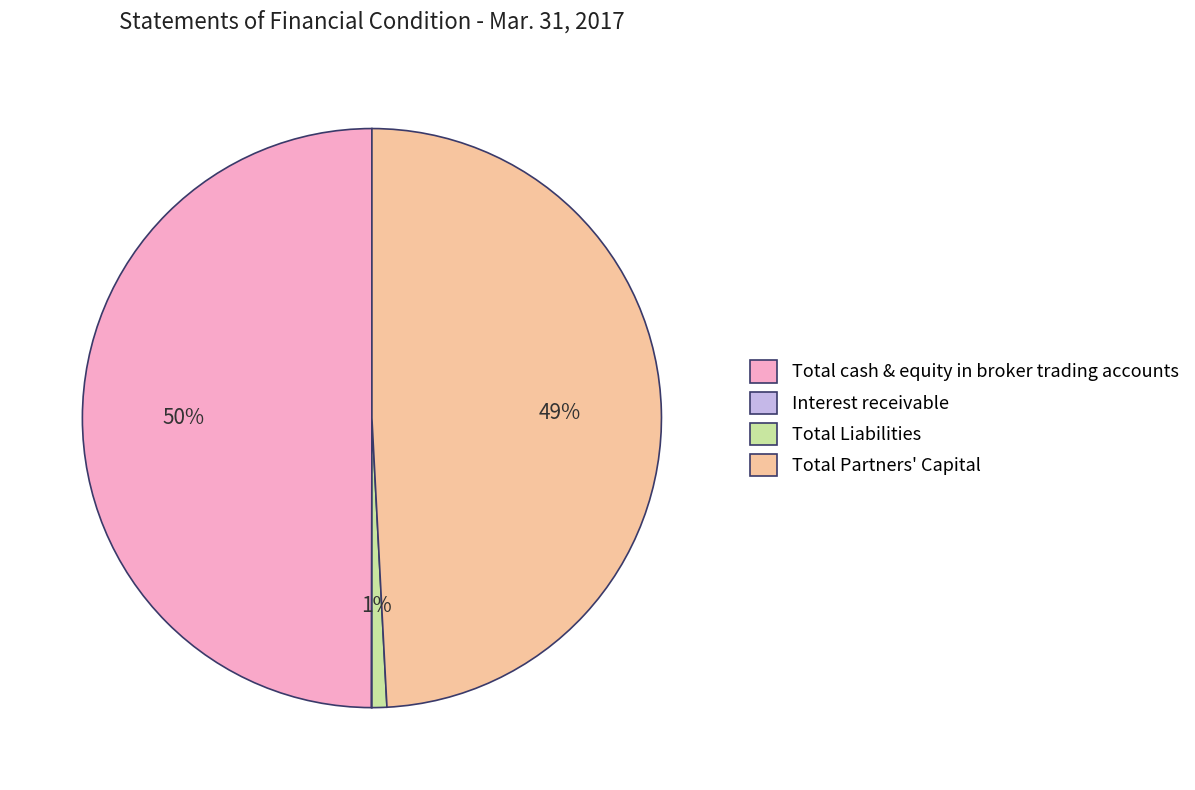

Is Total Partners' Capital the majority of the pie?

No